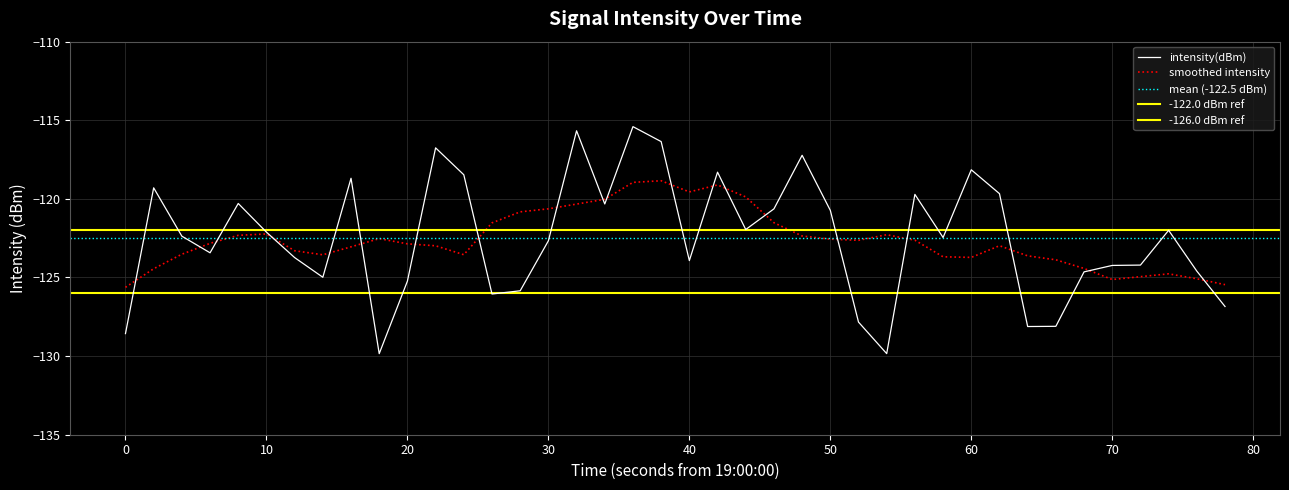

True or false: smoothed intensity has a value of -75.9 at 40.

False